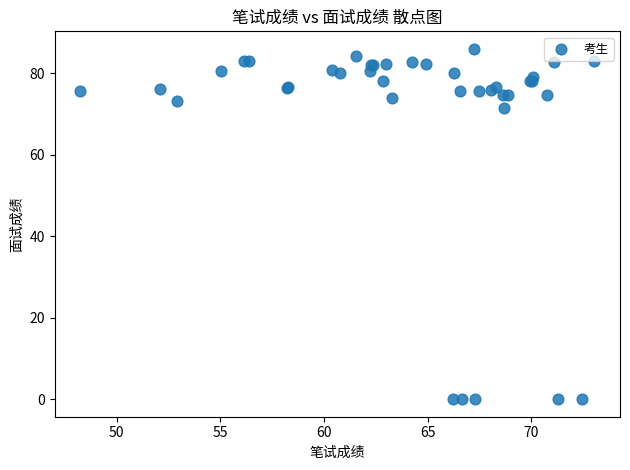

What Y value in the scatter plot is closest to 43?

71.4